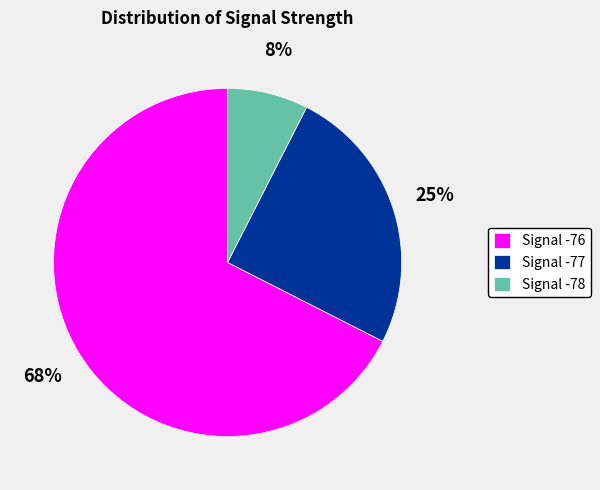

What is the ratio of the value at Signal -76 to the value at Signal -77?

2.7